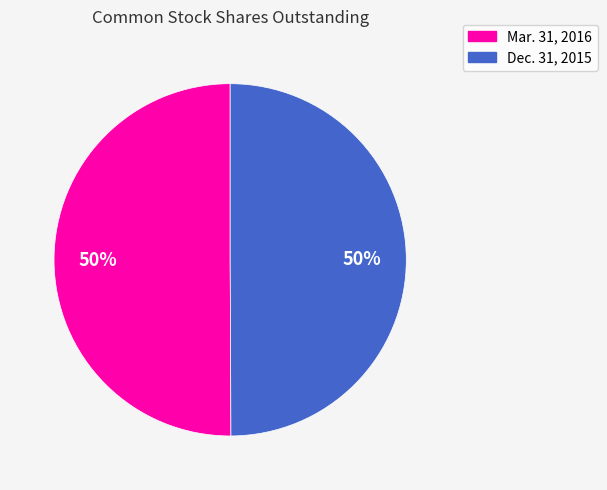

Count the number of slices in the pie.

2